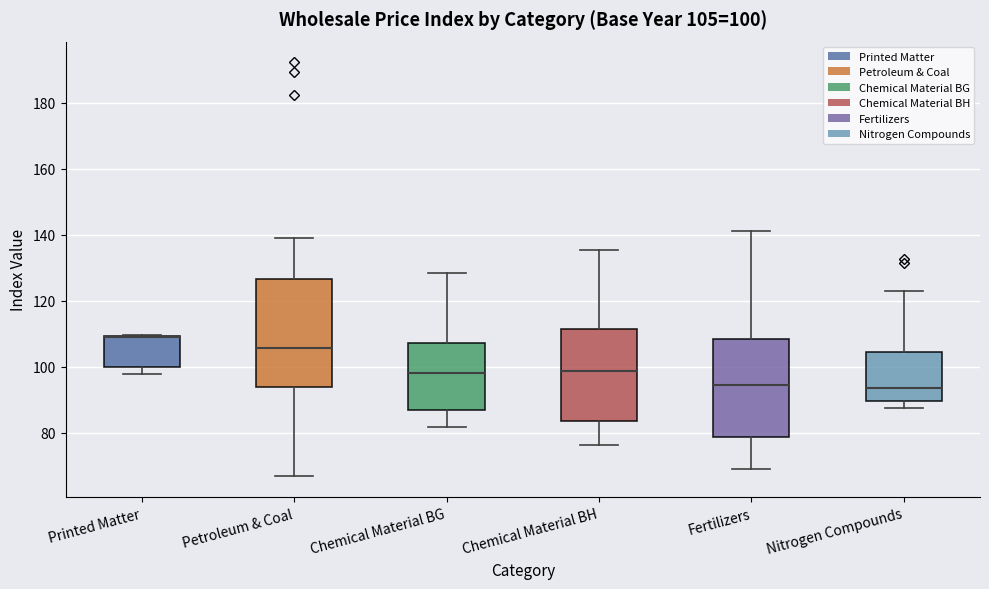

Which box is the tallest, from its lower edge to its upper edge?

Petroleum & Coal